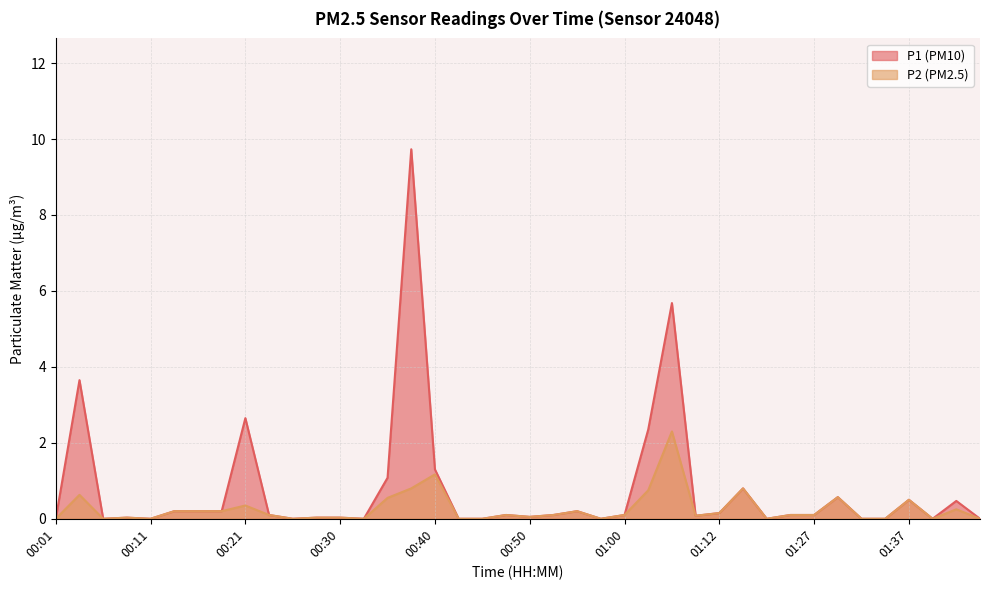

True or false: P2 has a value of 0.2 at 01:30.

False